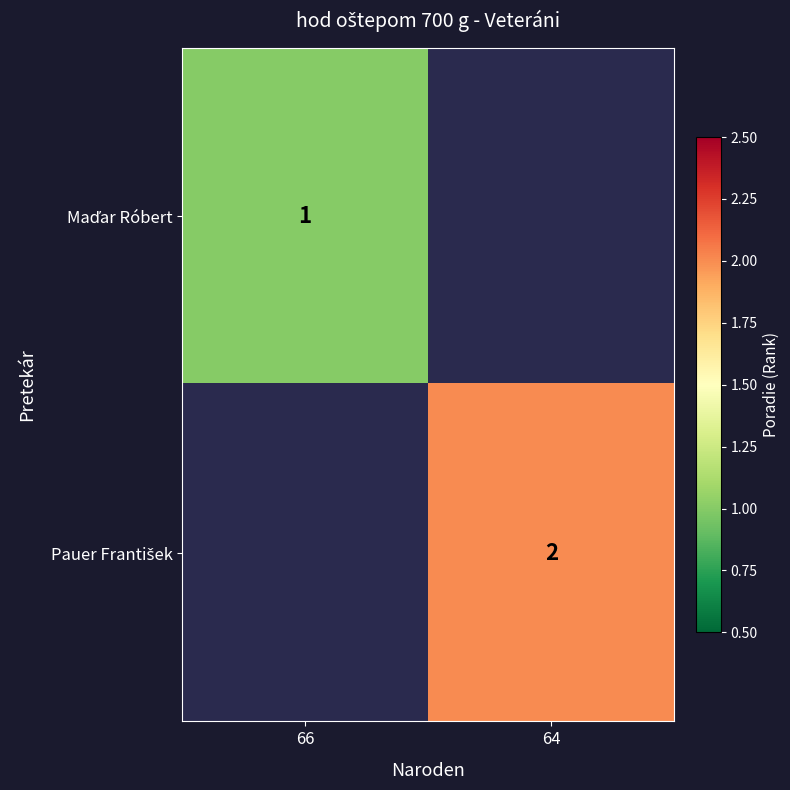

Which category has the lowest value across all series?

66